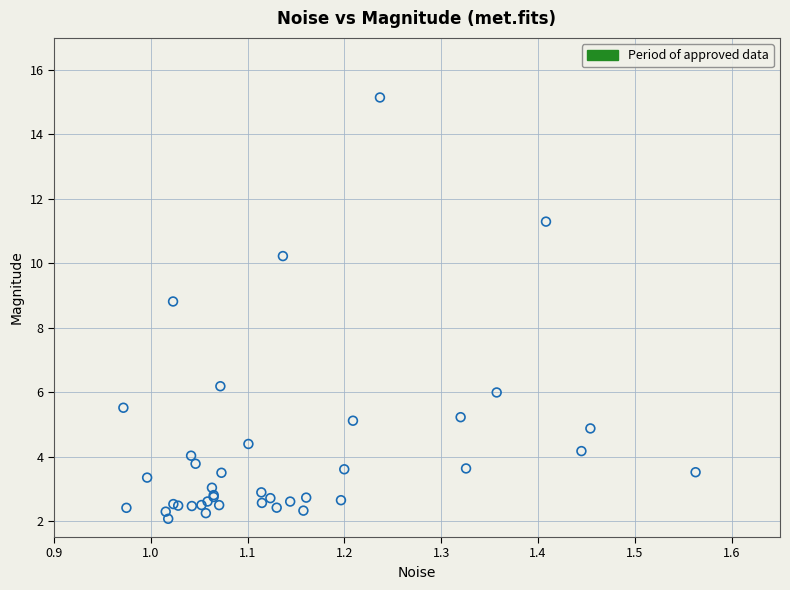

What Y value in the scatter plot is closest to 8?

8.8